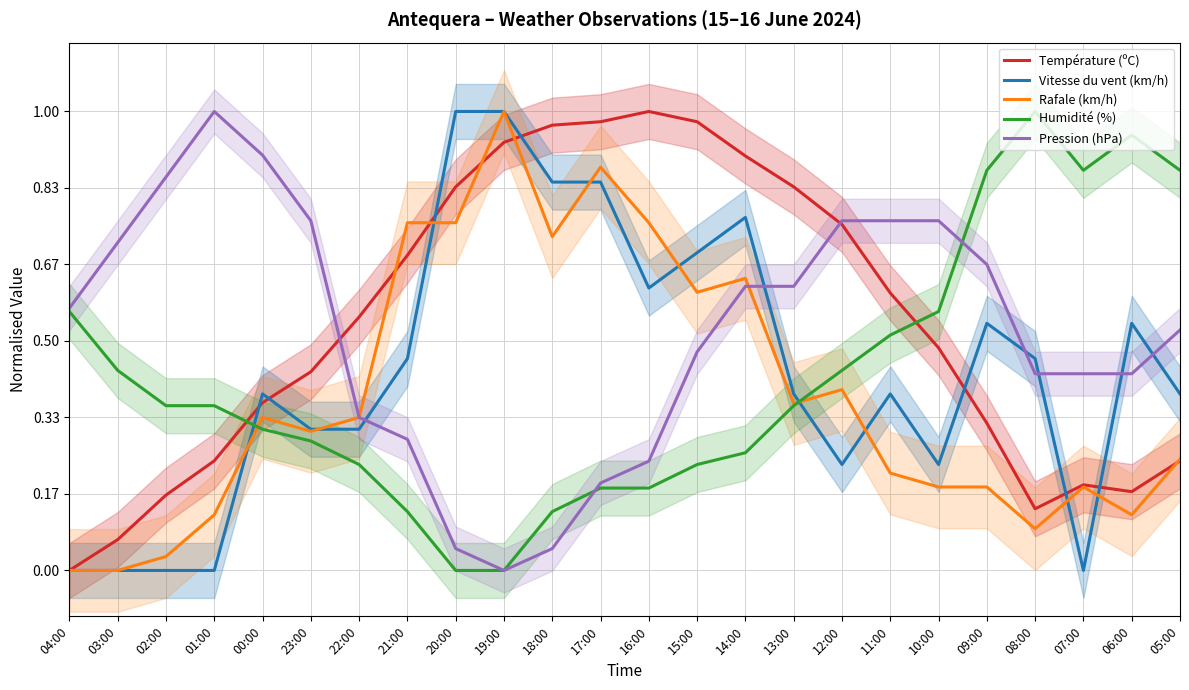

Between 23:00 and 20:00, which series saw the biggest shift?

Pression (hPa)